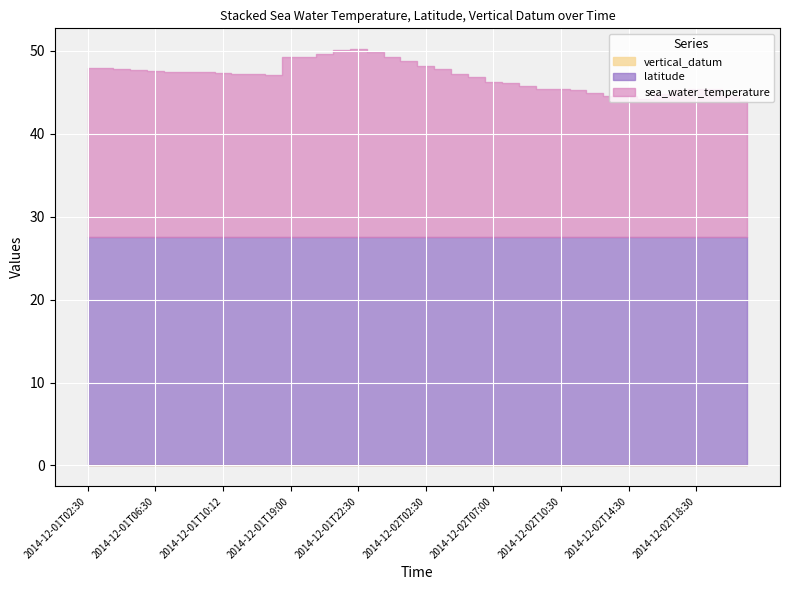

What is the total value across all series at 2014-12-01T06:30?

47.6